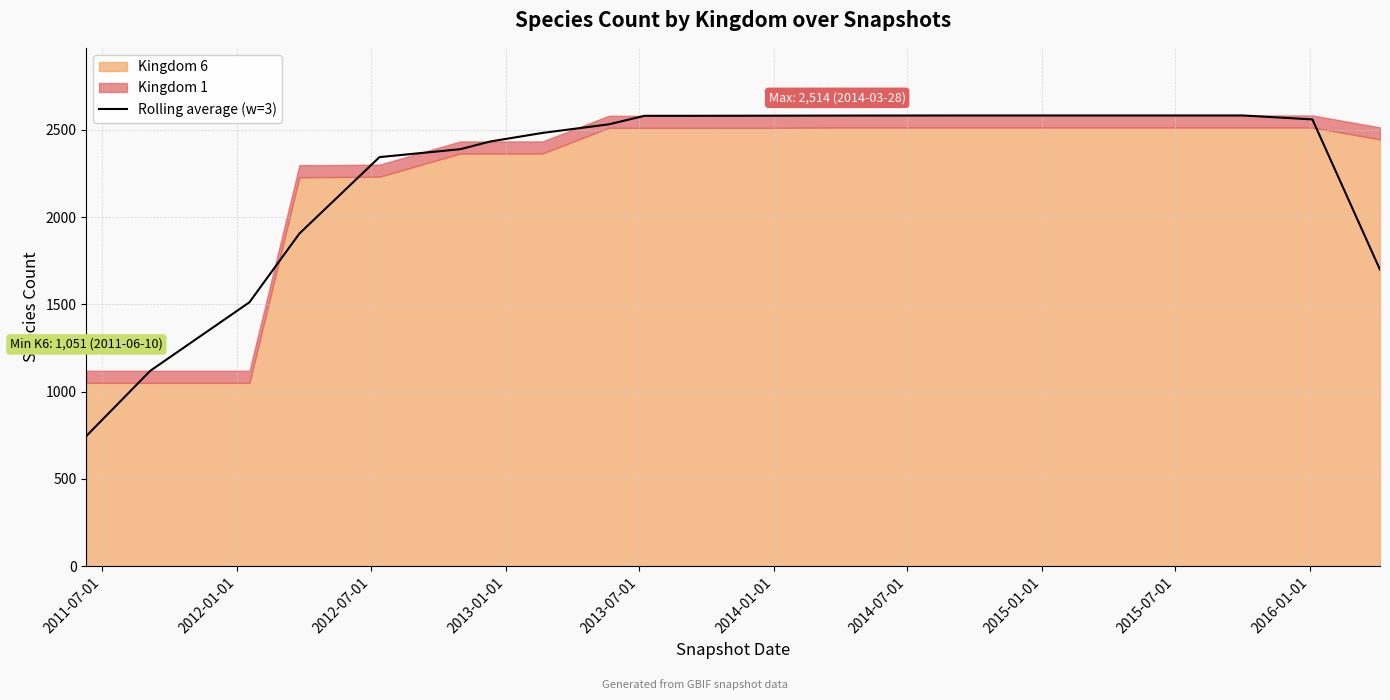

What is the maximum value for Rolling average (w=3)?

2583.0